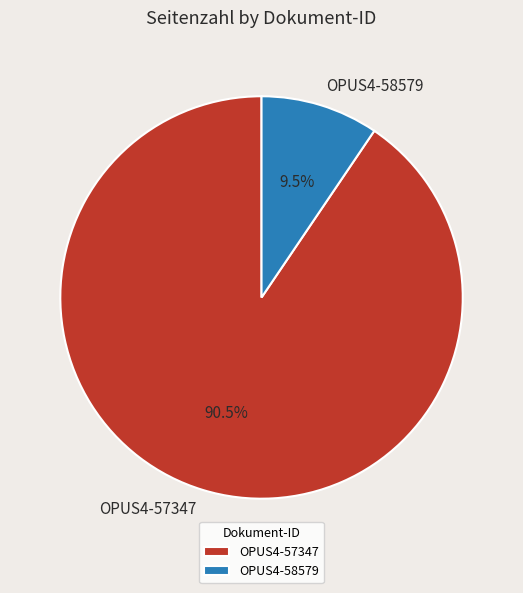

What is the total percentage of OPUS4-58579 and OPUS4-57347?

100.0%